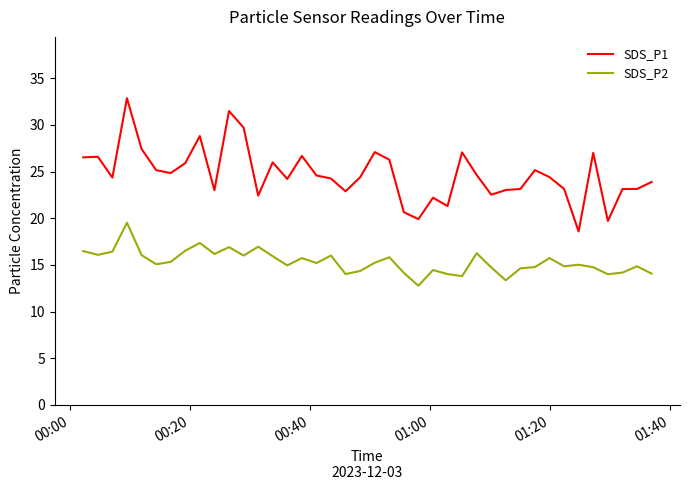

What is the maximum value for SDS_P2?

19.5